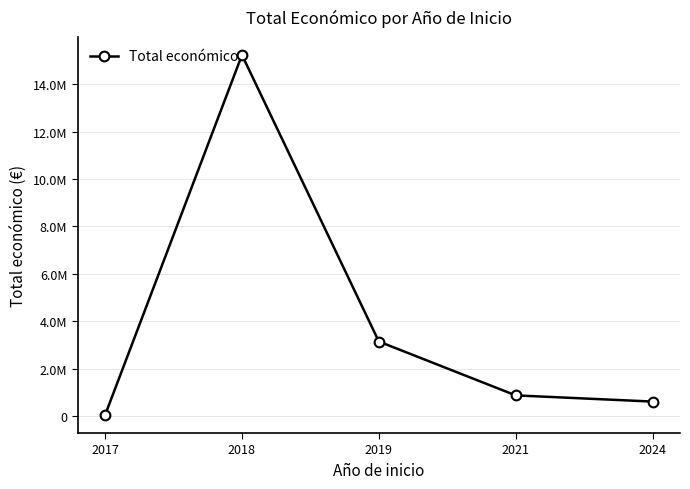

Is this an area chart (filled region under the line)?

No